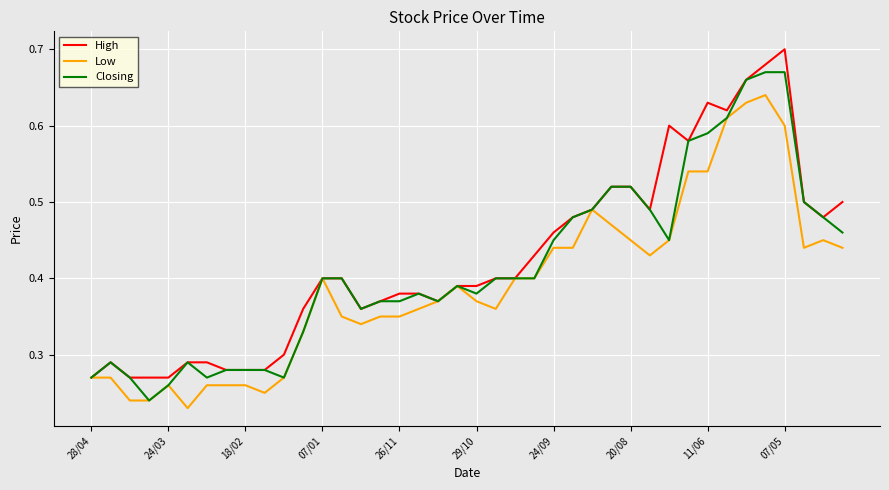

Rank the series by their maximum value, from lowest to highest.

Low, Closing, High